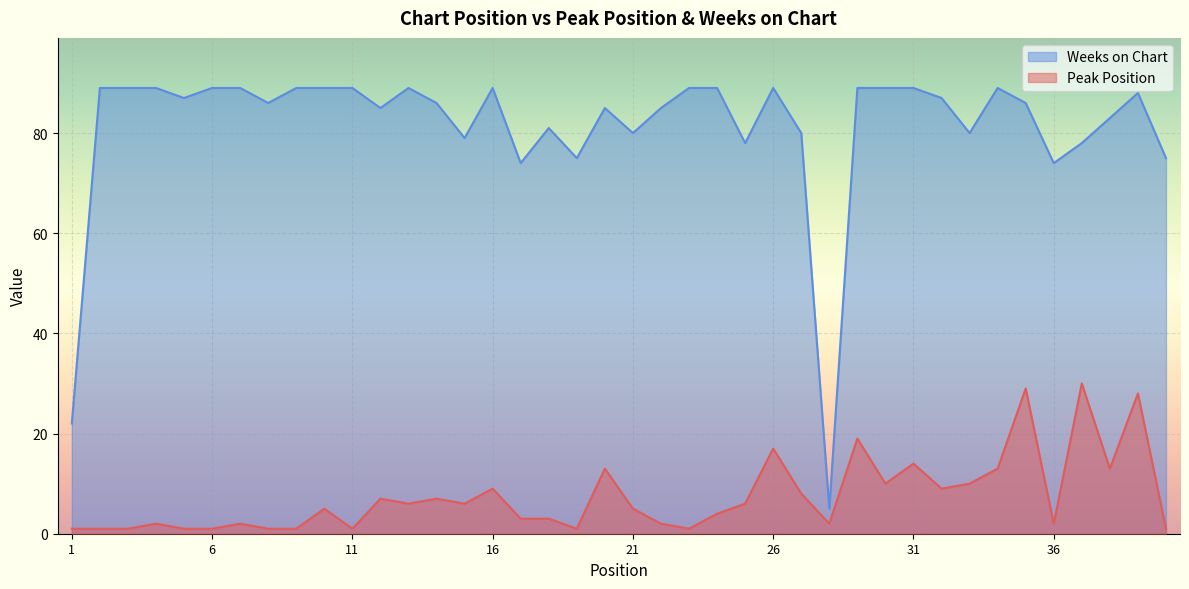

Rank the series at 40 from lowest to highest value.

Peak Position, Weeks on Chart